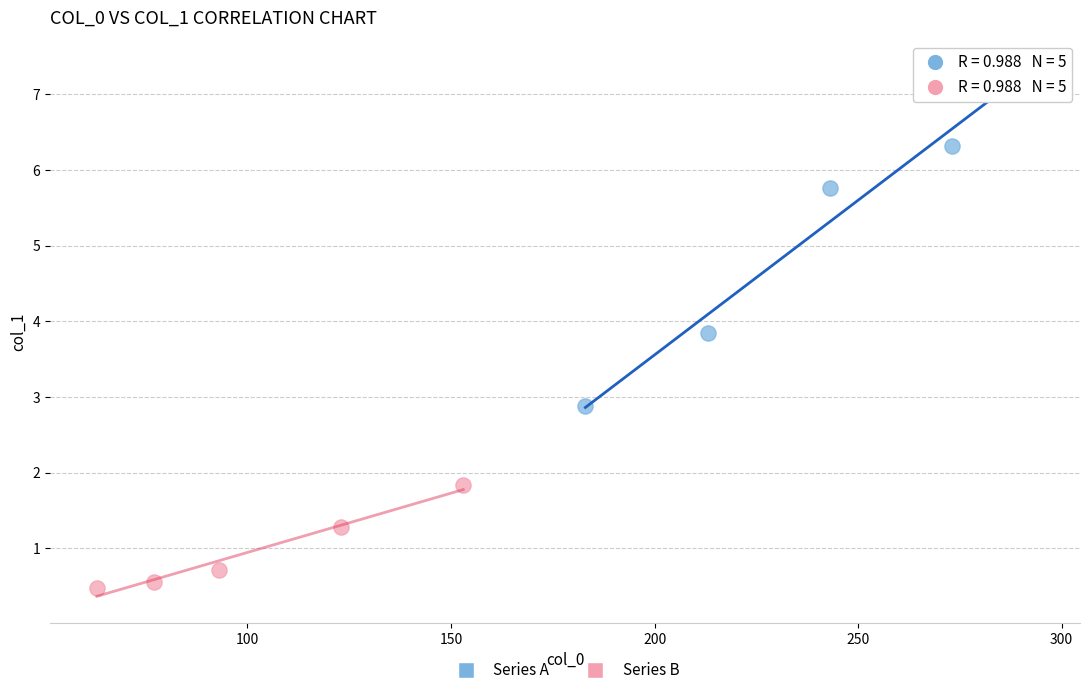

Which series has the largest Y range (max minus min)?

Series A